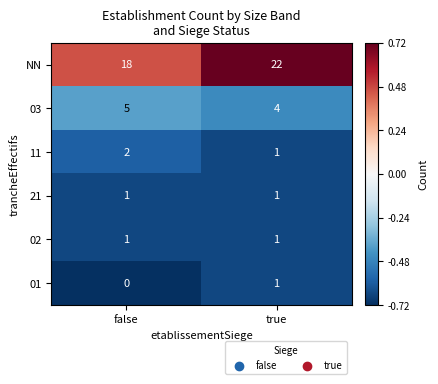

What is the sum of all 11 values?

3